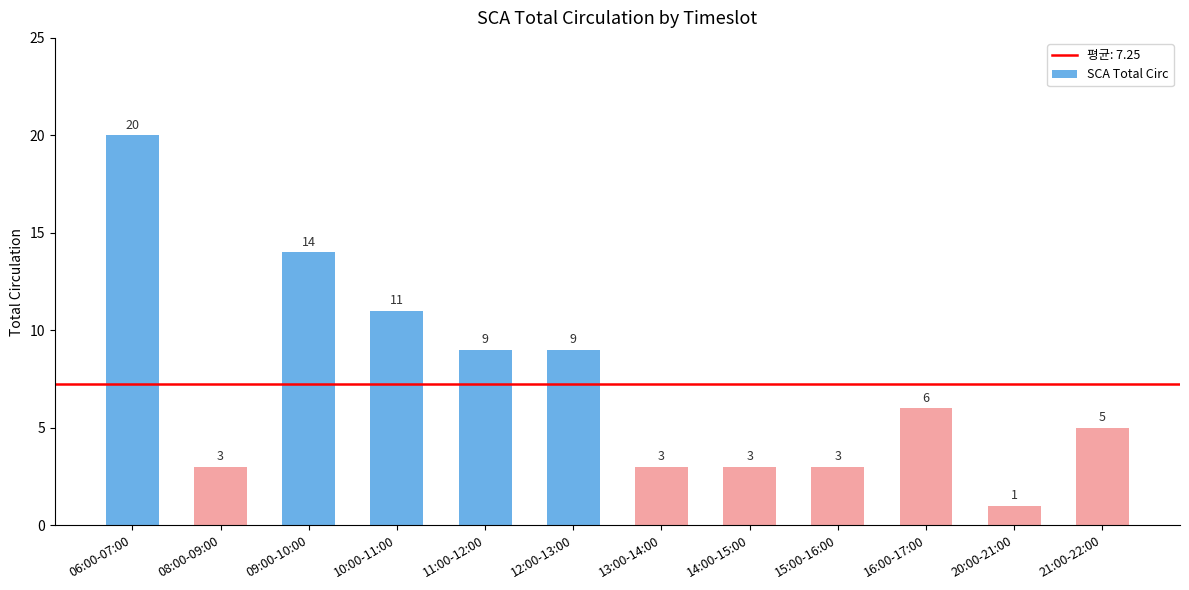

How many values are between 3 and 11?

9